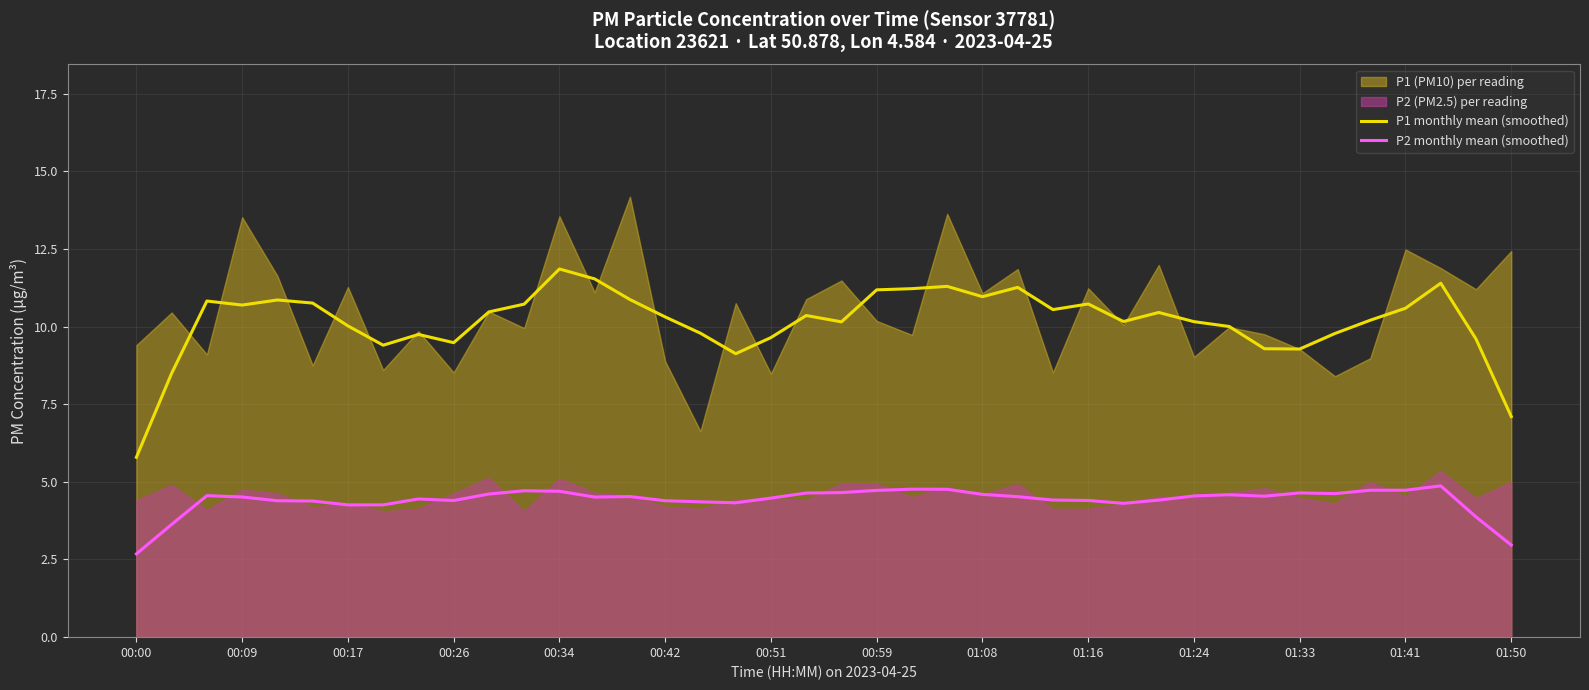

True or false: P2 monthly mean (smoothed) and P1 monthly mean (smoothed) cross at least once.

False